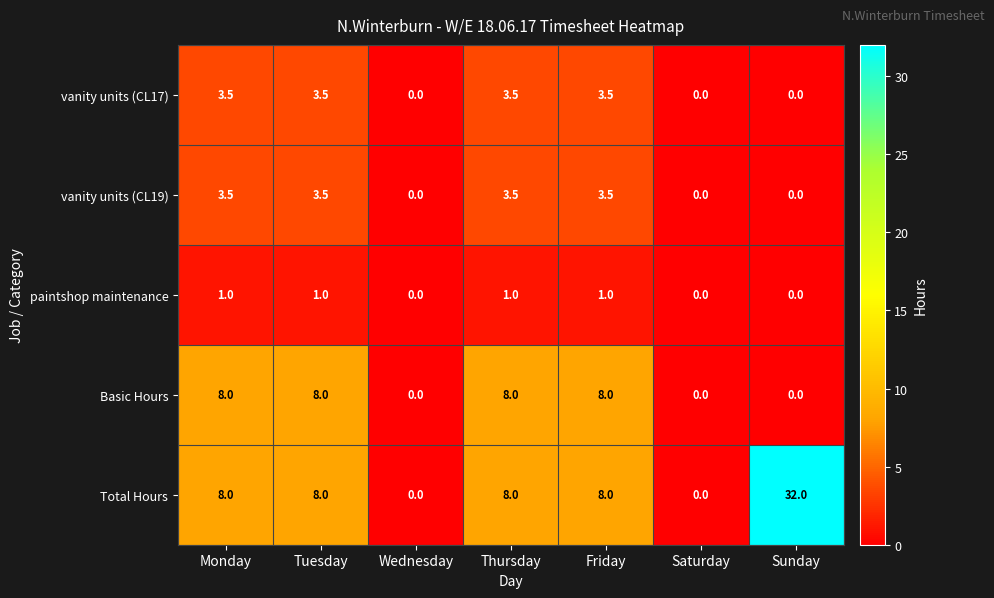

What is the difference between the highest and lowest values at Friday?

7.0